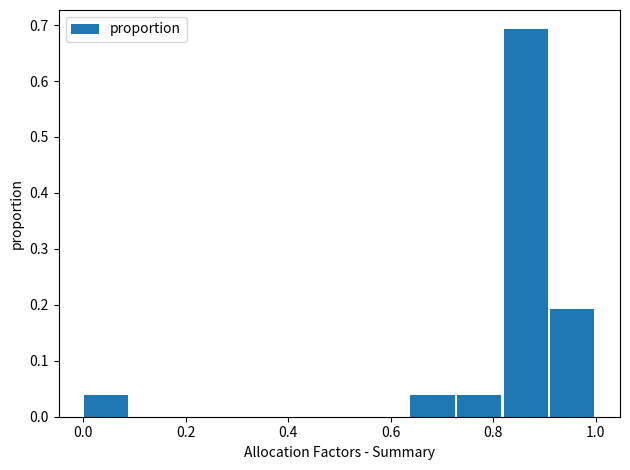

Reading left to right, list every bar in this chart as the range it spans on the x-axis followed by its height. Neither the bar edges nor the heights are printed on the chart, so give them approximately, as read against the axes.

0.00 to 0.10: 0.04
0.10 to 0.18: 0
0.18 to 0.28: 0
0.28 to 0.36: 0
0.36 to 0.46: 0
0.46 to 0.54: 0
0.54 to 0.64: 0
0.64 to 0.72: 0.04
0.72 to 0.82: 0.04
0.82 to 0.90: 0.69
0.90 to 1.00: 0.19